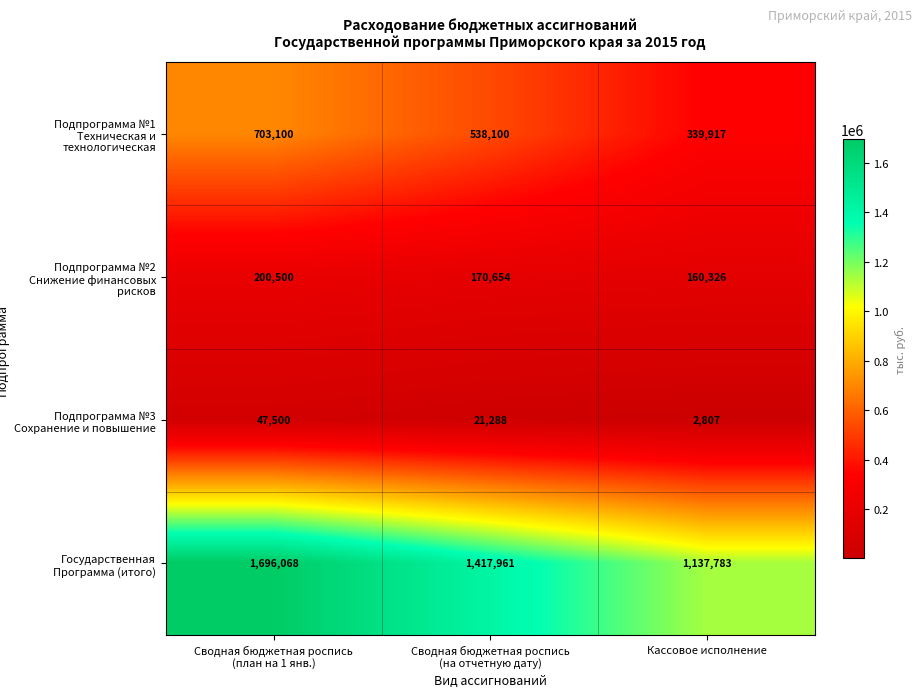

Reading right to left, extract all data points from this chart.

Подпрограмма №1 Техническая и технологическая: 339917	538100	703100
Подпрограмма №2 Снижение финансовых рисков: 160326	170654	200500
Подпрограмма №3 Сохранение и повышение: 2807	21288	47500
Государственная Программа (итого): 1137783	1417961	1696068